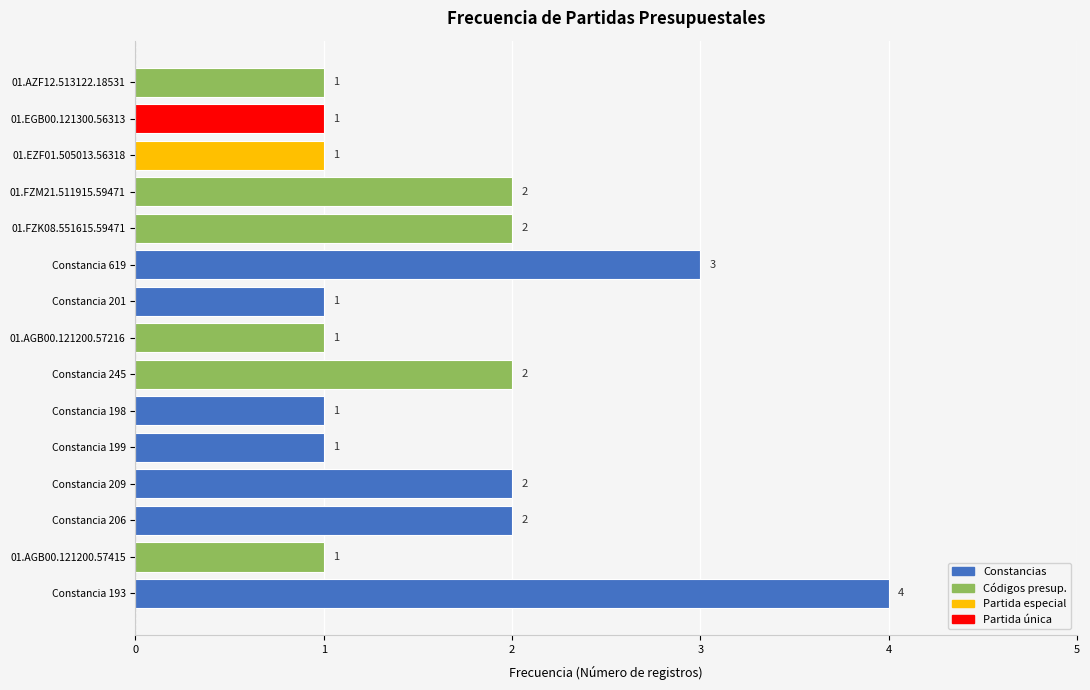

What is the ratio of the value at Constancia 206 to the value at 01.EZF01.505013.56318?

2.0